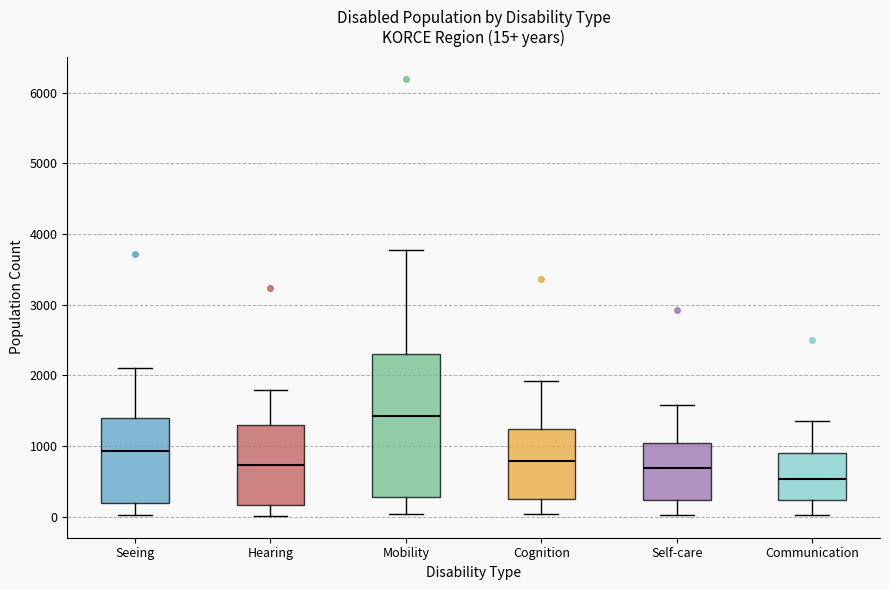

Which box's median line is the lowest?

Communication